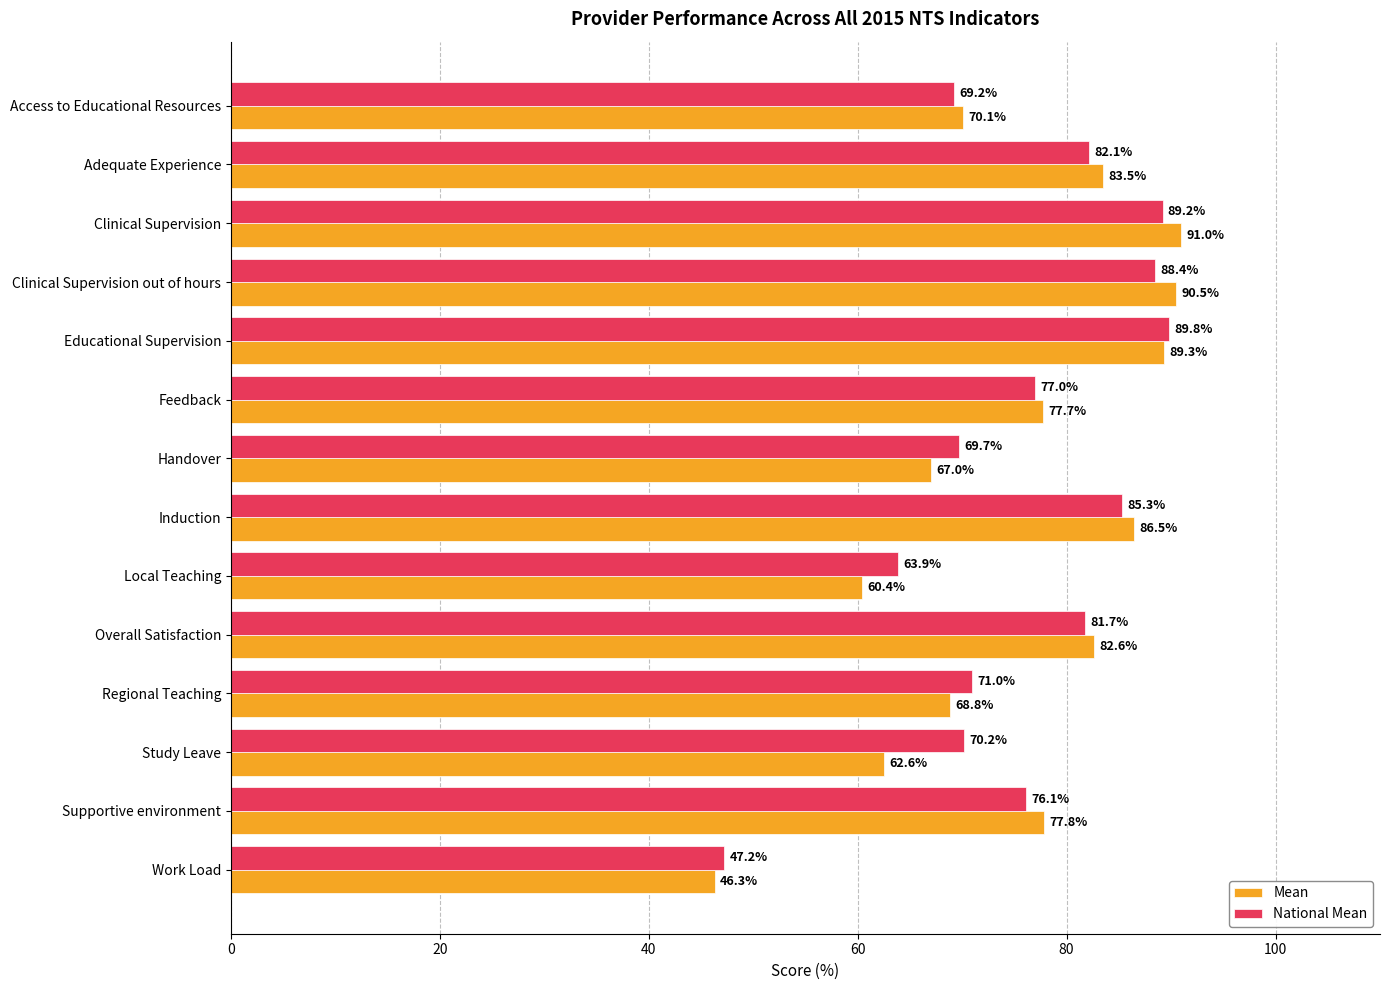

True or false: Mean has a value of 88.4 at Study Leave.

False